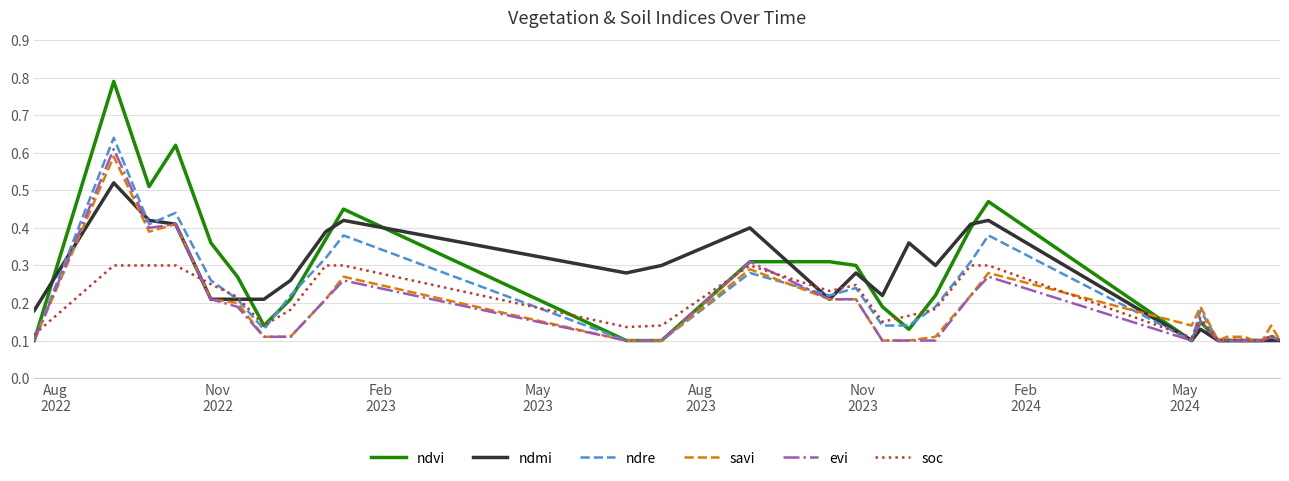

Which series has the widest spread of values?

ndvi